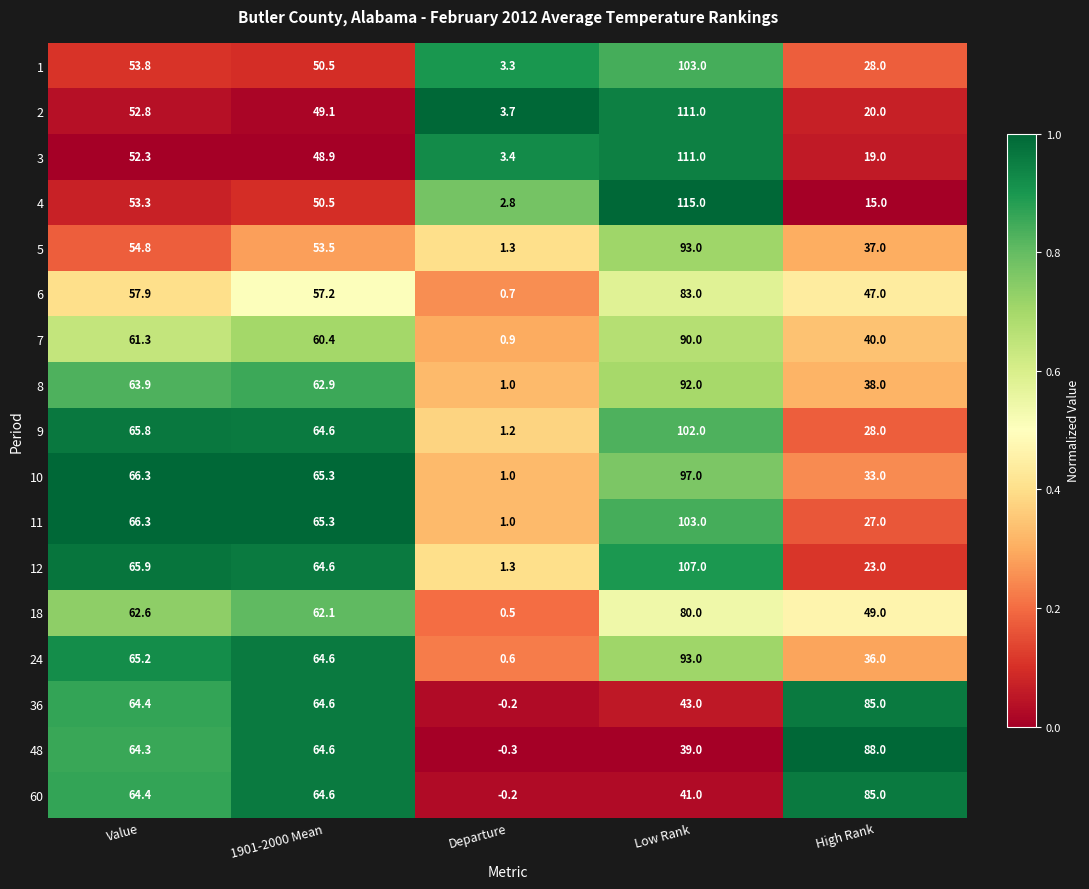

Which category has the highest value across all series?

Low Rank